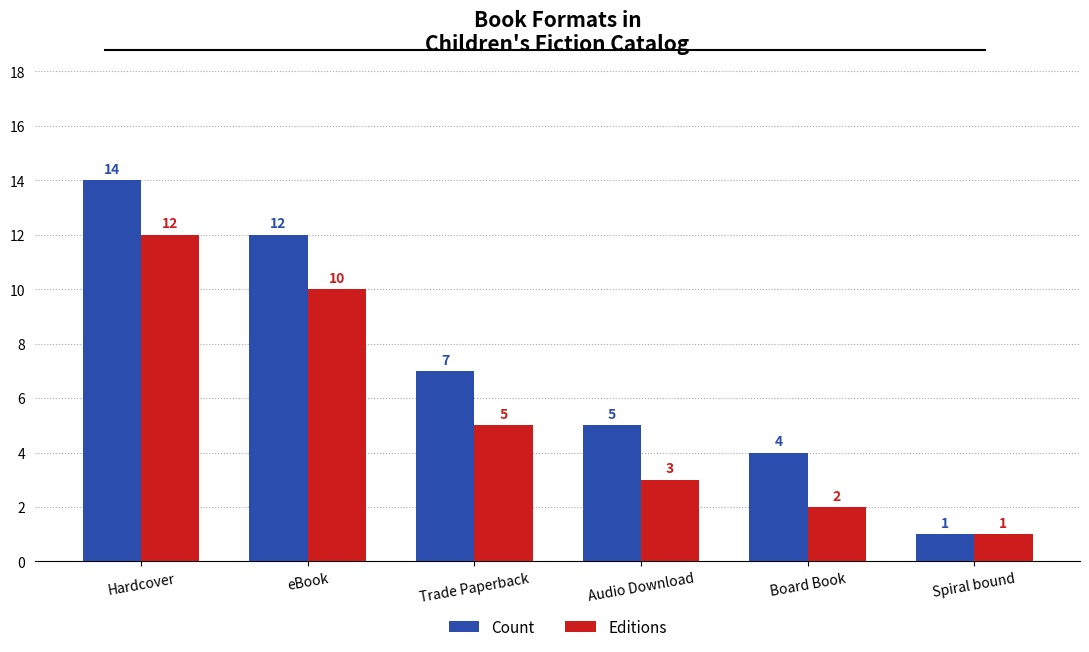

What position from the right is Board Book?

2